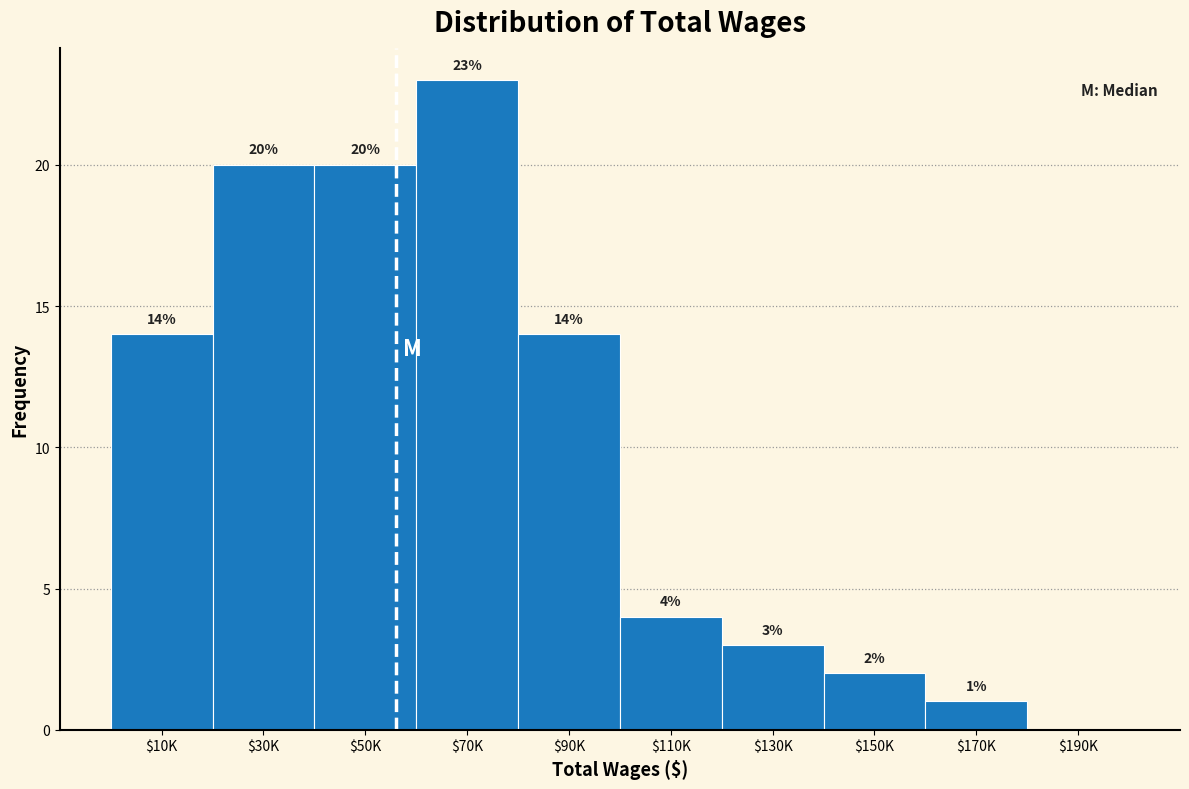

The value at $190K is 0. True or false?

True